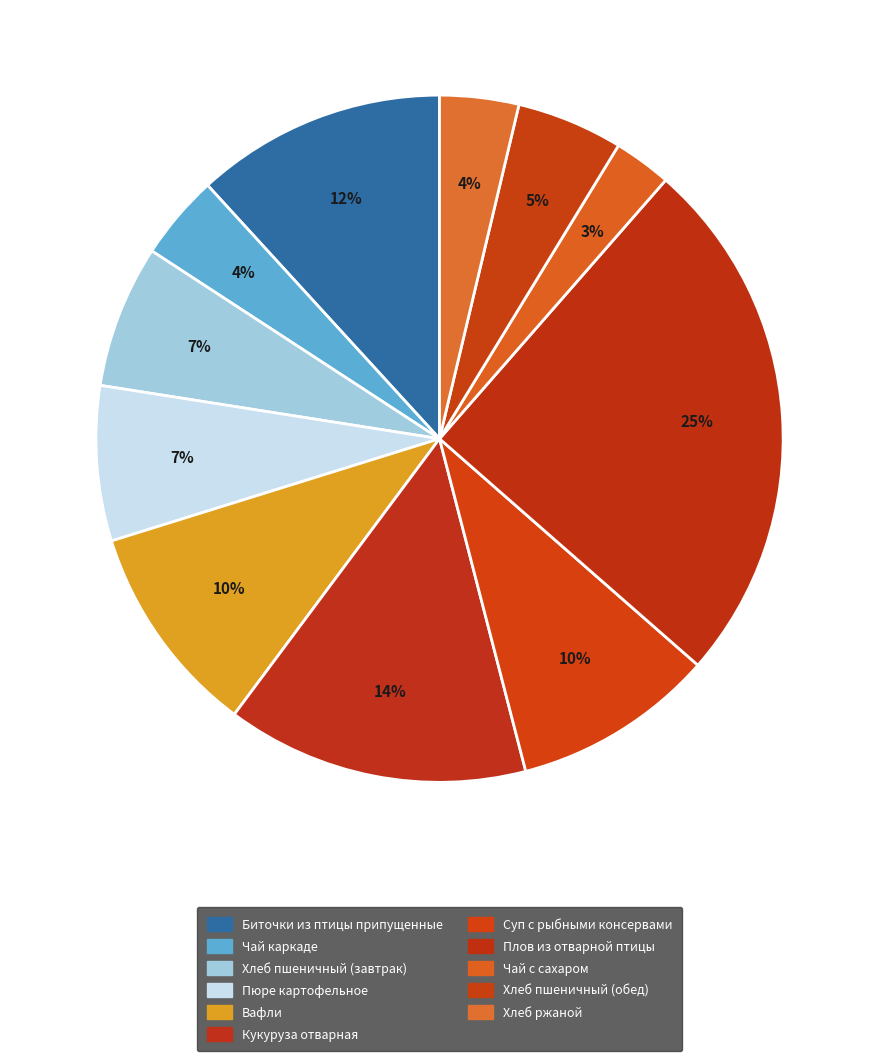

Is it true that Чай каркаде is 11% of the pie?

False